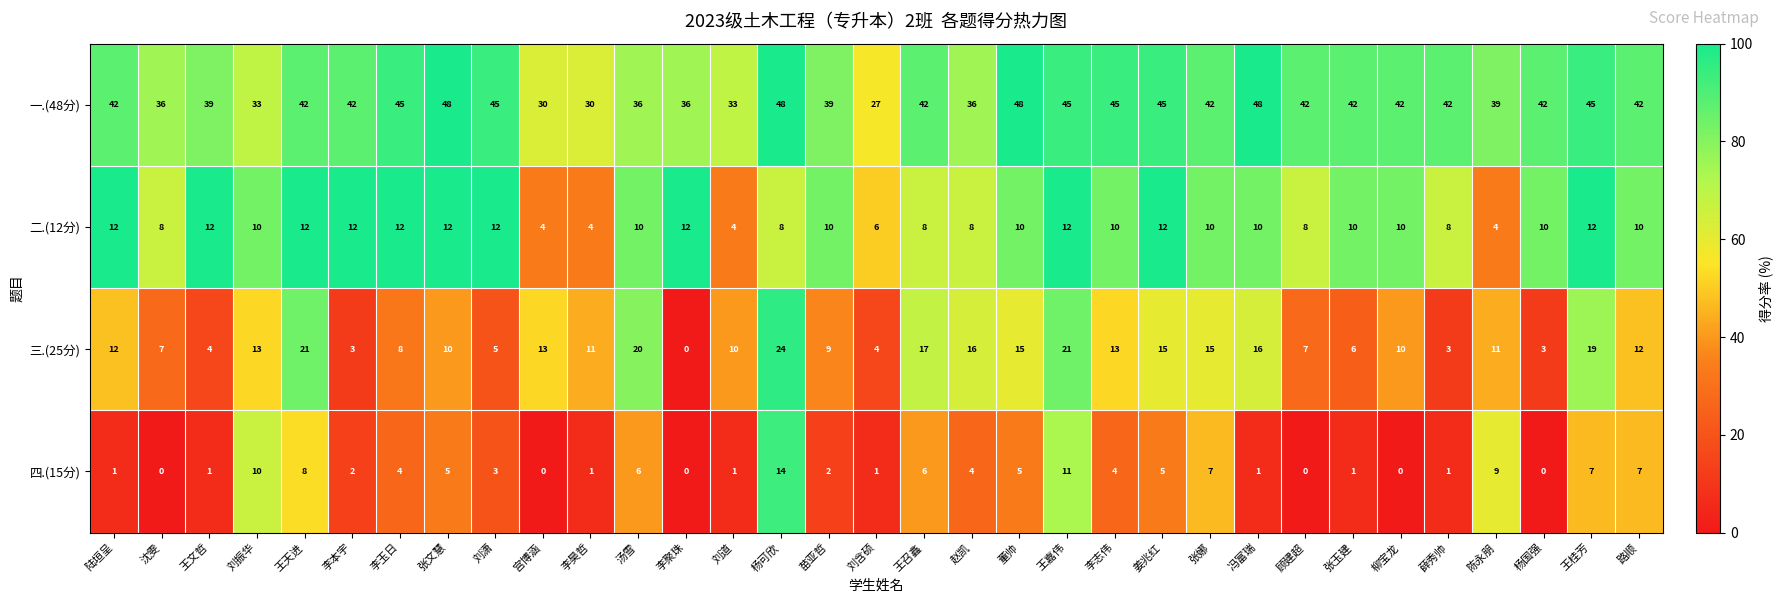

Where does the 二.(12分) series first go above 10?

陆垣呈